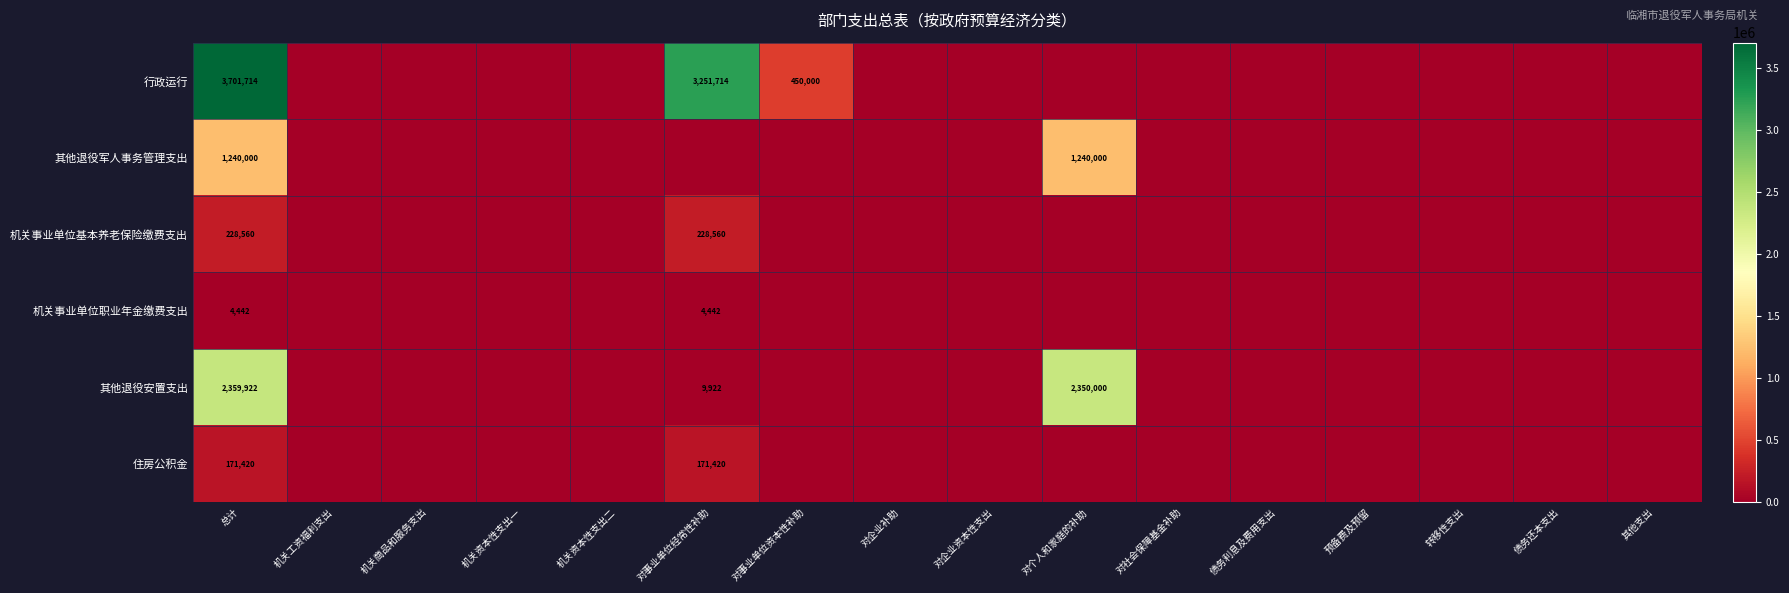

Is it true that 行政运行 equals 3701714 at 总计?

True